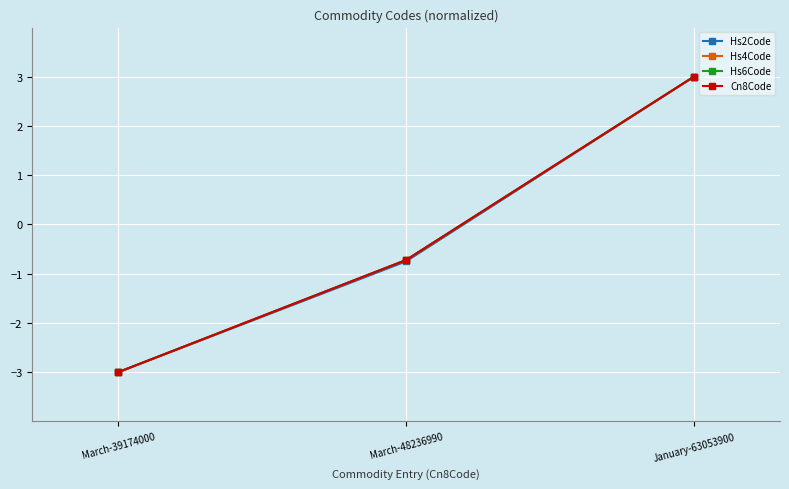

What is the label of the 3rd point from the right?

March-39174000